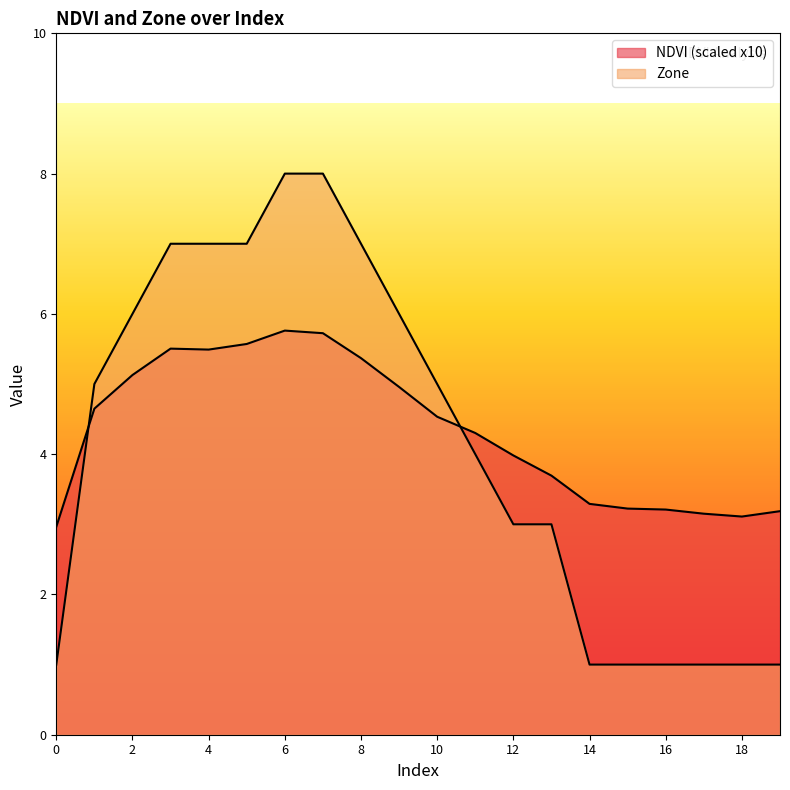

How many intersections are there between NDVI and Zone?

2